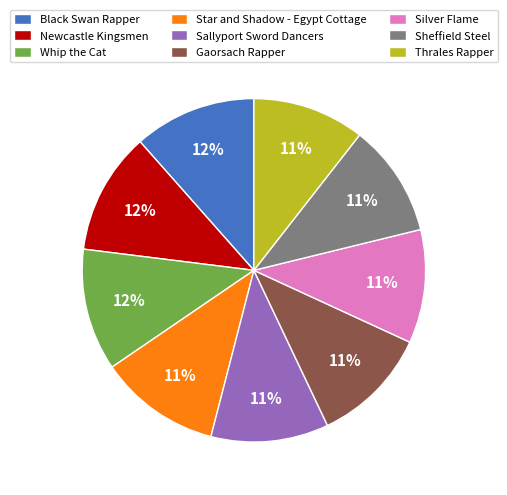

The Whip the Cat slice represents 12% of the pie. True or false?

True